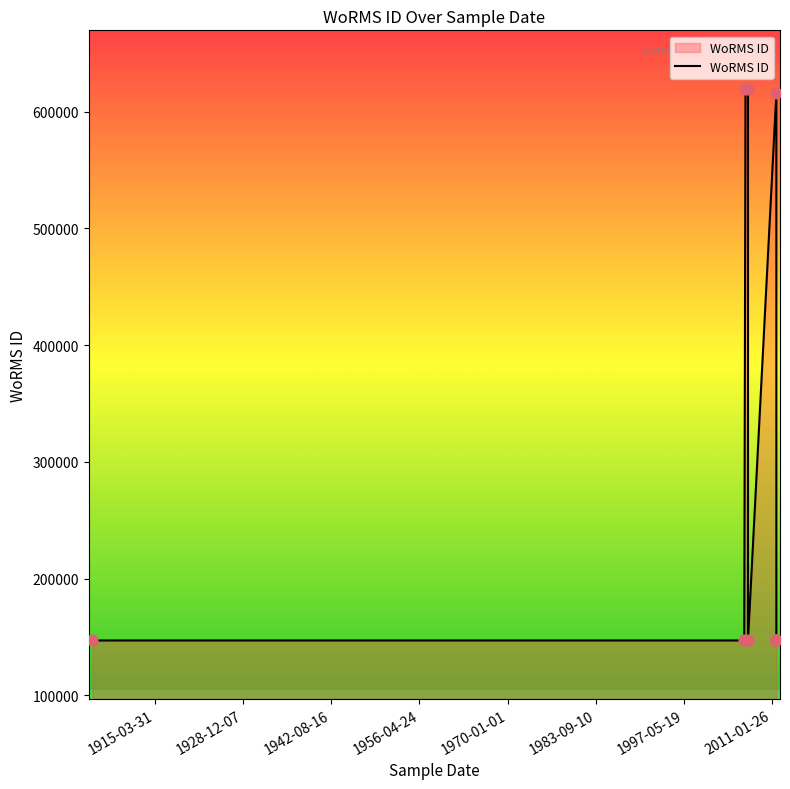

Which has a higher value, 1983-09-10 or 1915-03-31?

1983-09-10